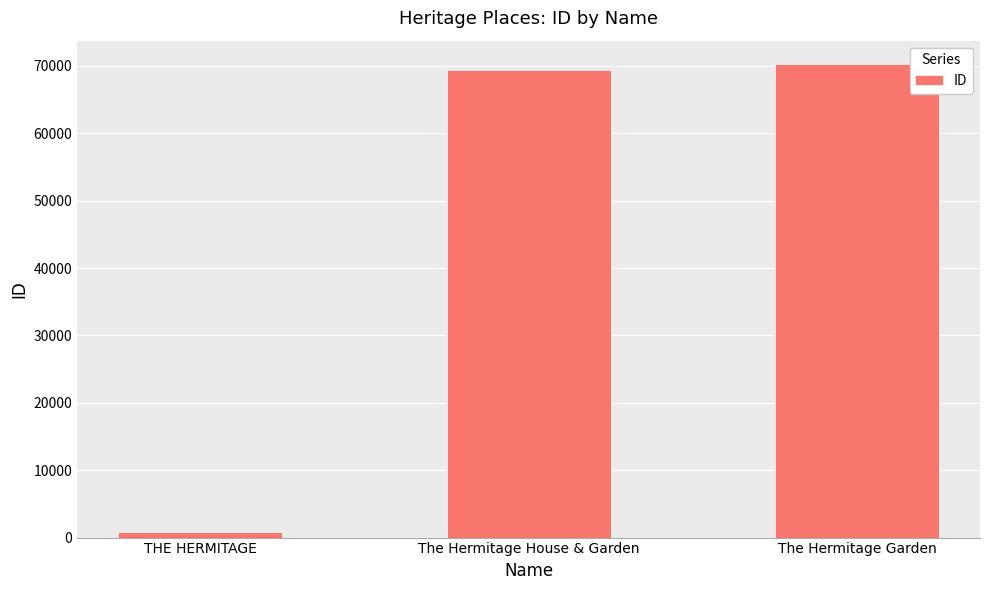

Which category has the highest value across all series?

The Hermitage Garden